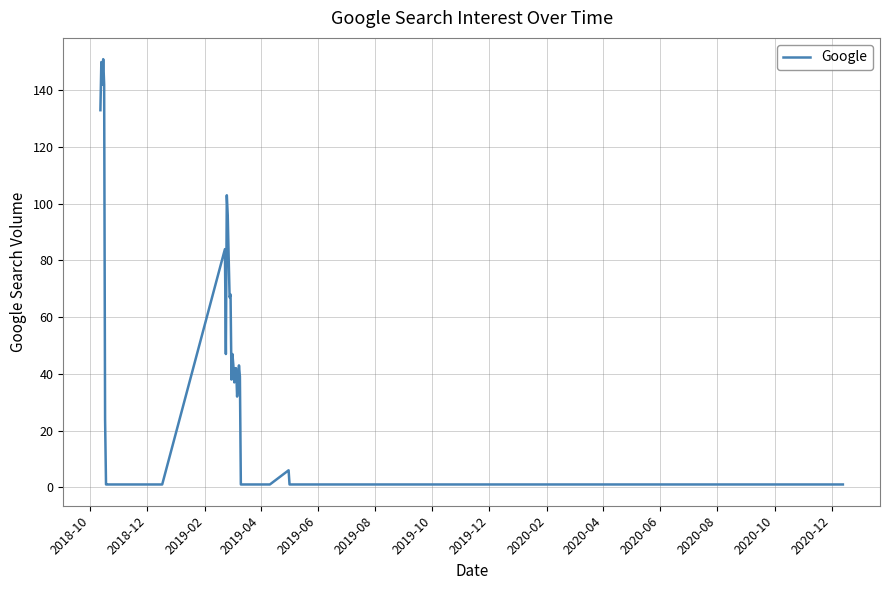

What is the difference between the maximum and minimum values?

150